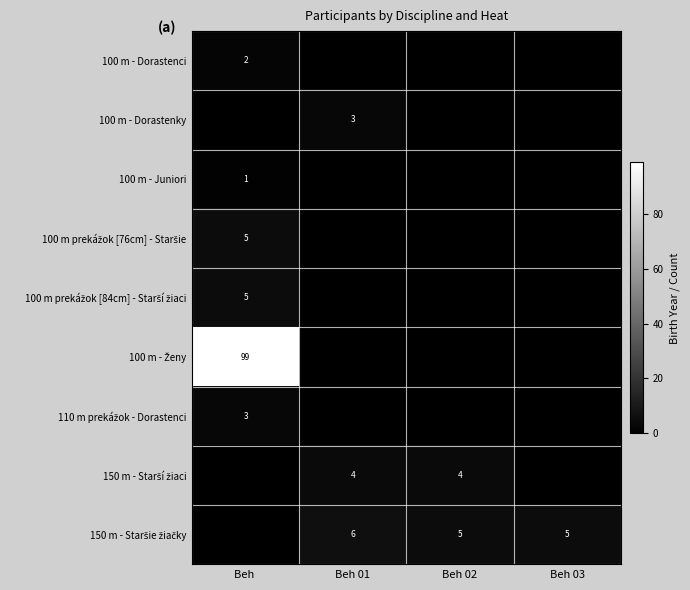

At which label is 100 m prekážok [84cm] - Starší žiaci closest to 2?

Beh 01